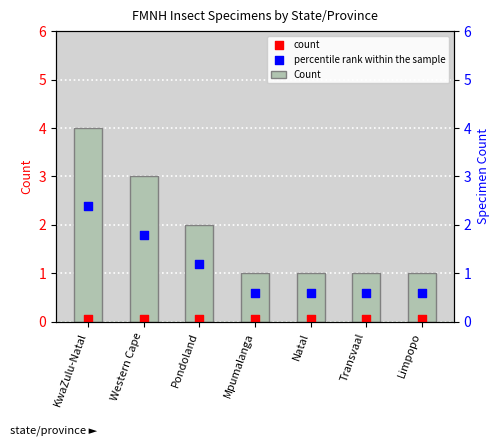

Which series reaches the minimum Y coordinate?

count